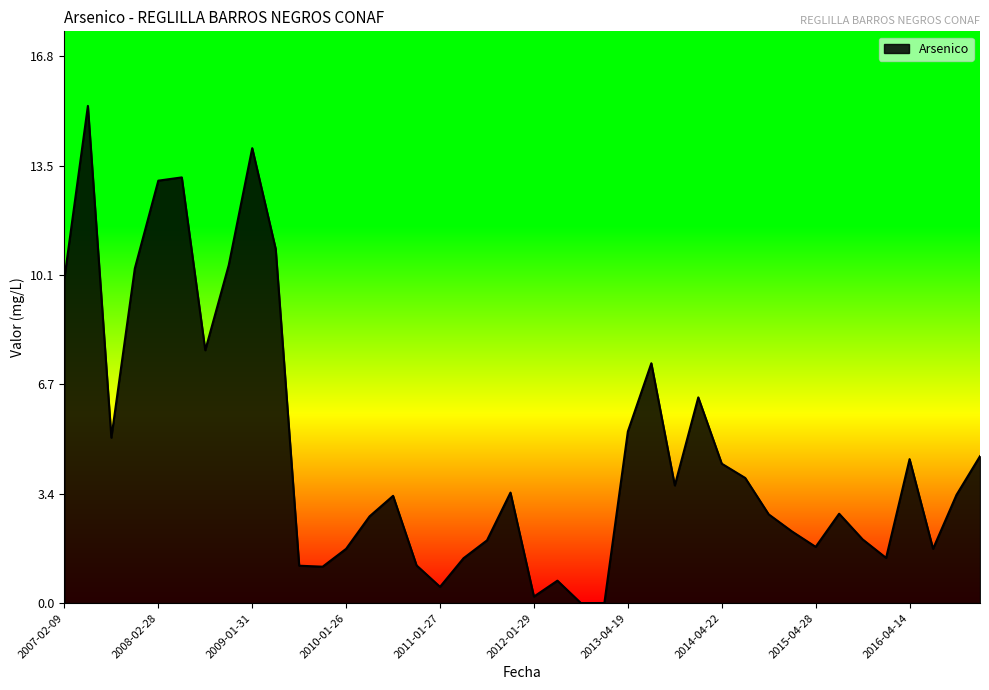

What is the maximum value shown in the chart?

15.3